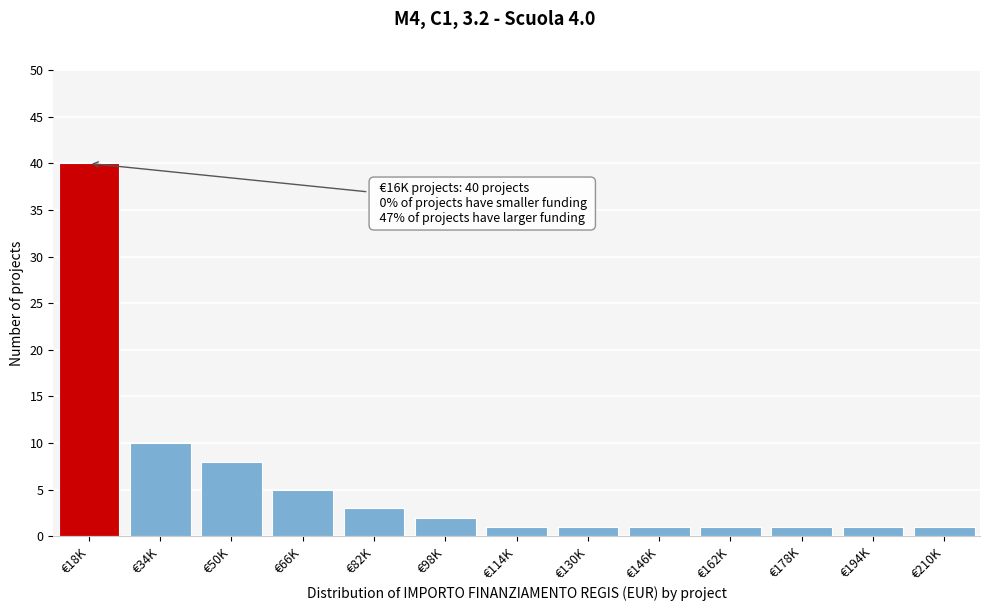

Reading right to left, what are all the values shown in this chart?

1	1	1	1	1	1	1	2	3	5	8	10	40